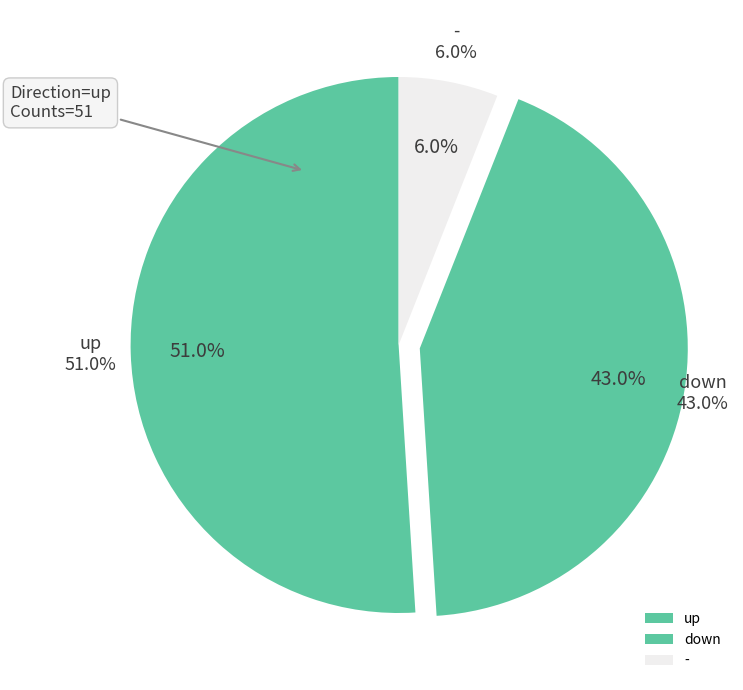

Count the number of slices in the pie.

3